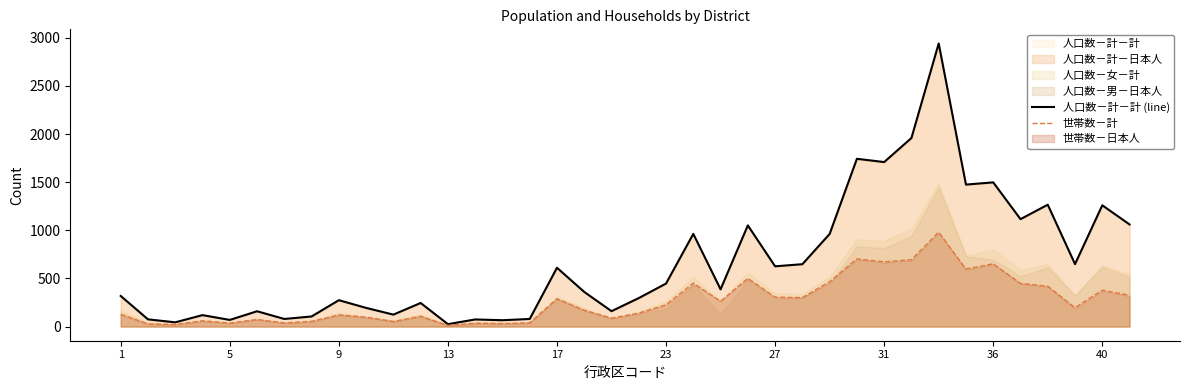

What is the highest value of the 人口数－計－計 (line) series?

2941